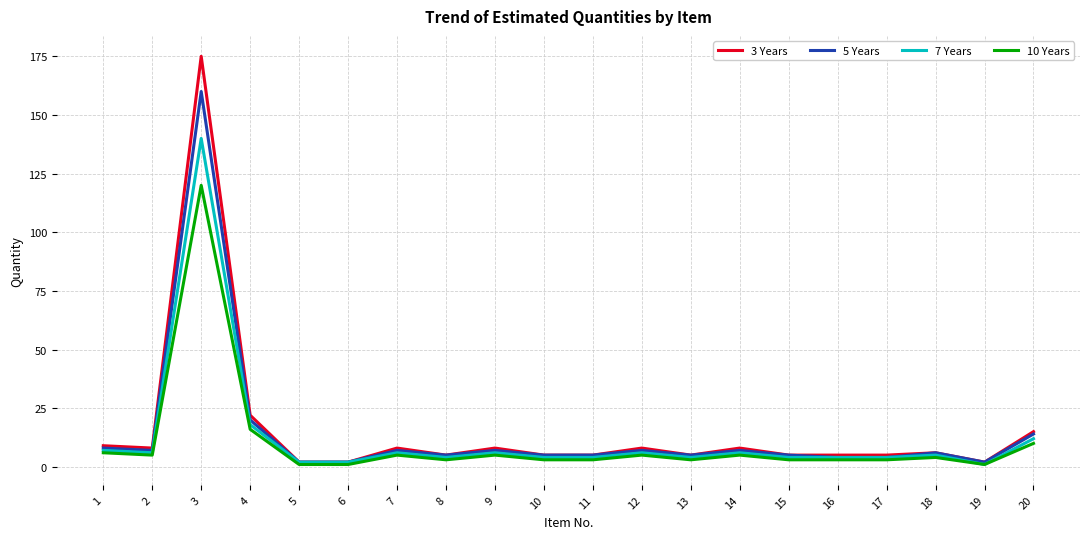

The value of 5 Years at 1 is 8. True or false?

True